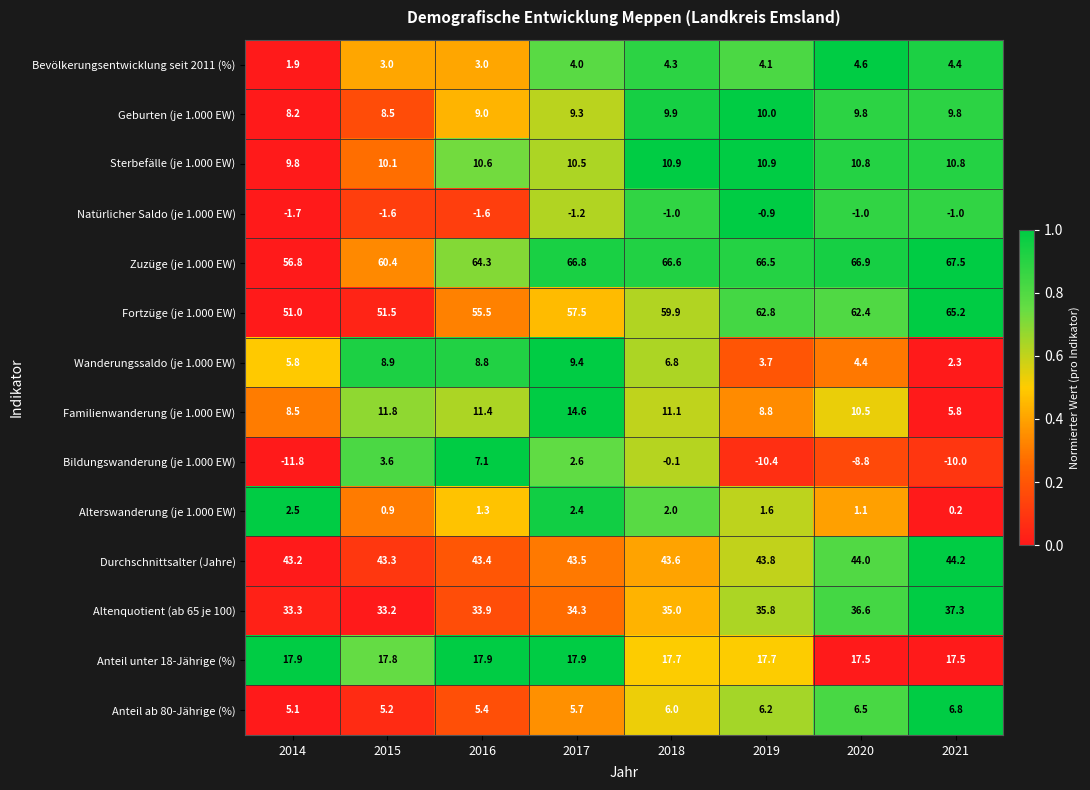

Which series has the largest total across all categories?

Zuzüge (je 1.000 EW)